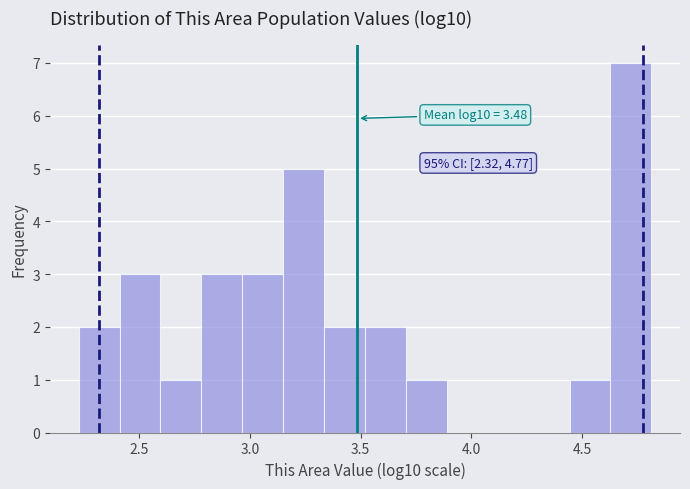

Around what value on the x-axis is the tallest bar? Give the approximate position of its centre, as read against the axis.

4.70